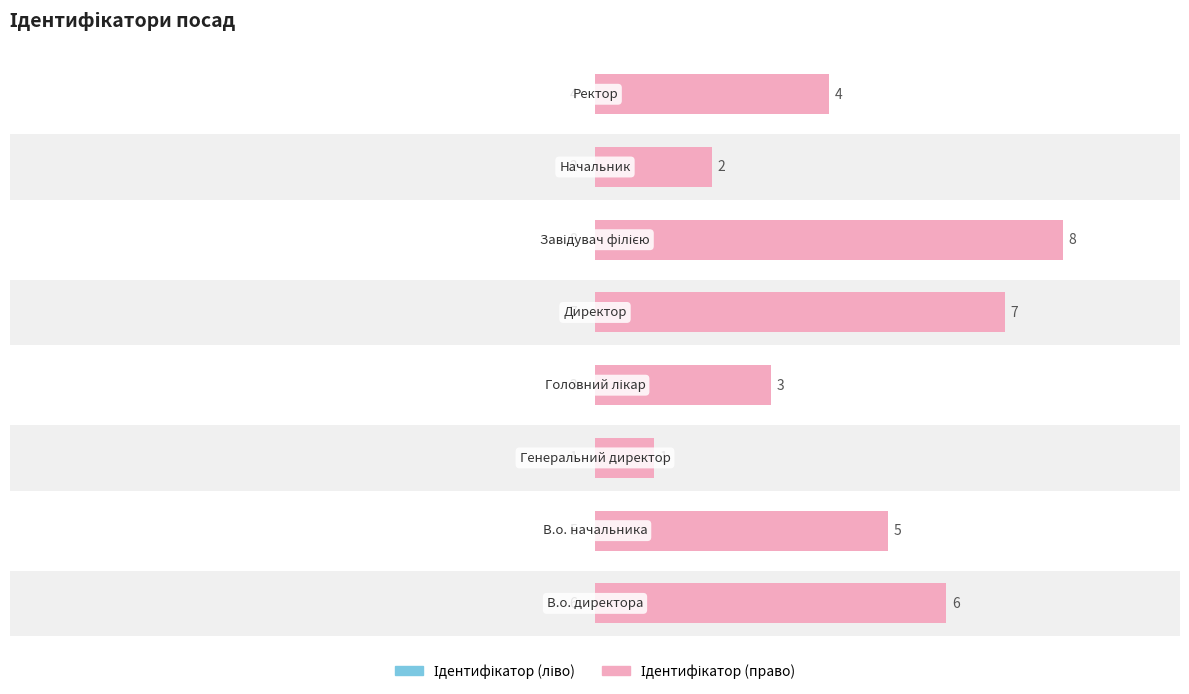

How many groups of bars are there?

8